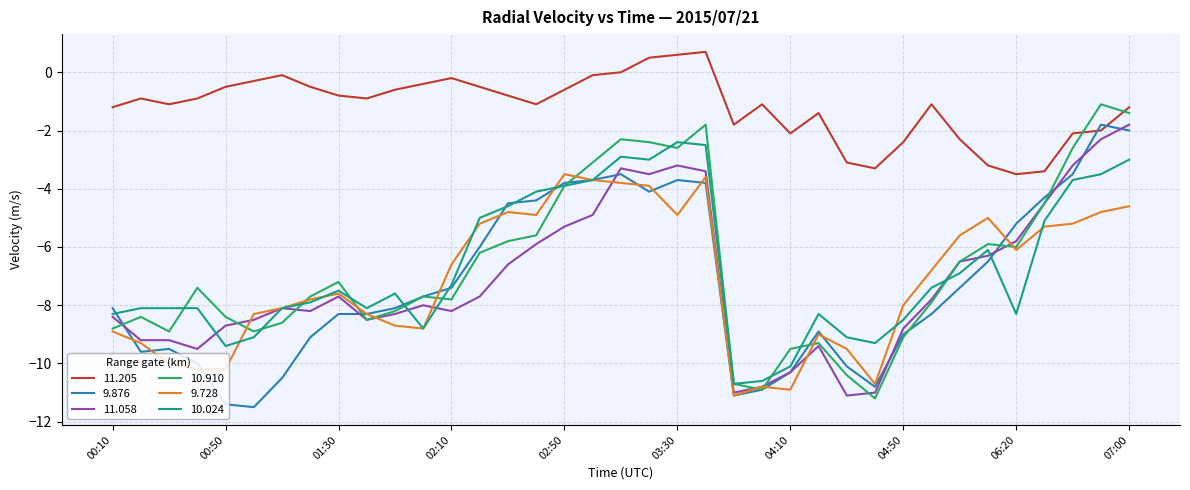

True or false: 11.058 and 11.205 intersect in this chart.

False